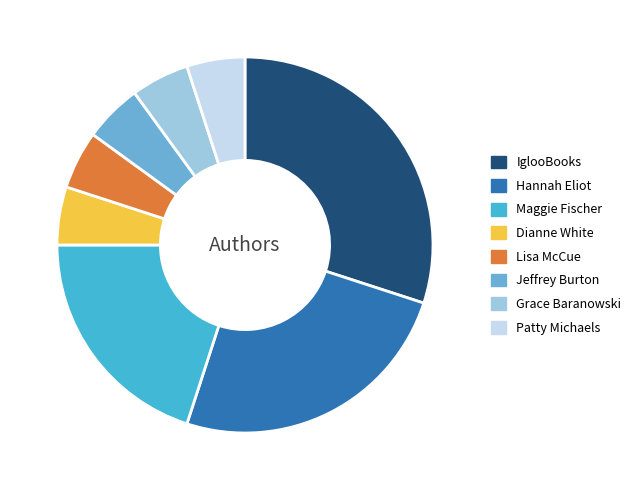

Is there a majority slice in this chart?

No